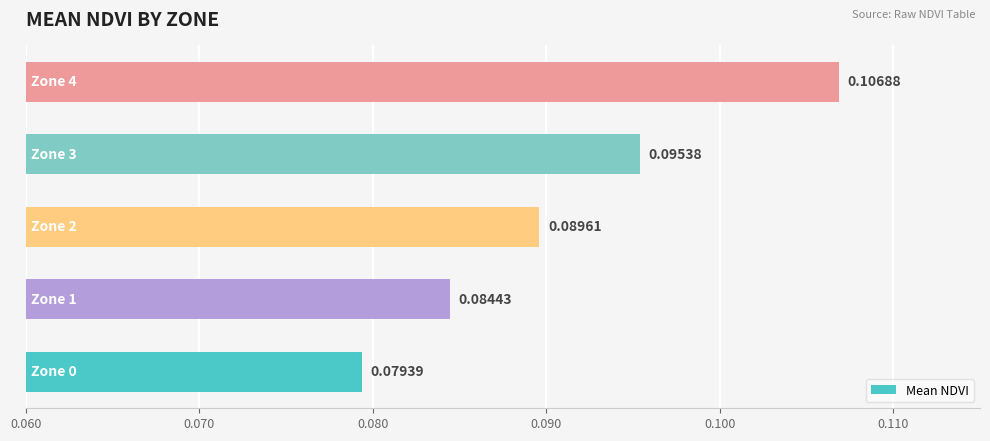

Are the bars horizontal?

Yes